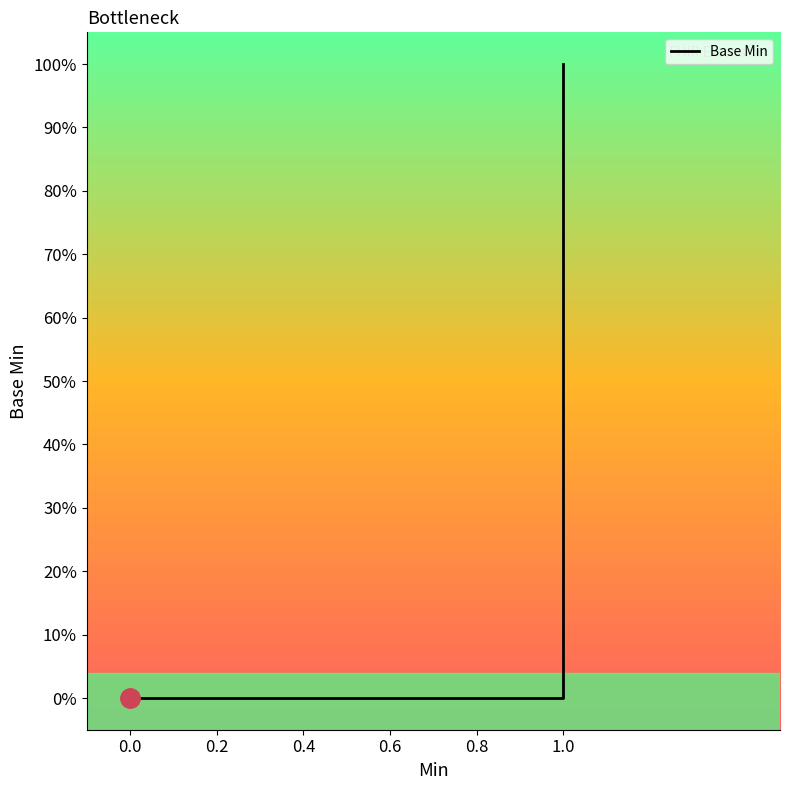

How many positive values are there?

1